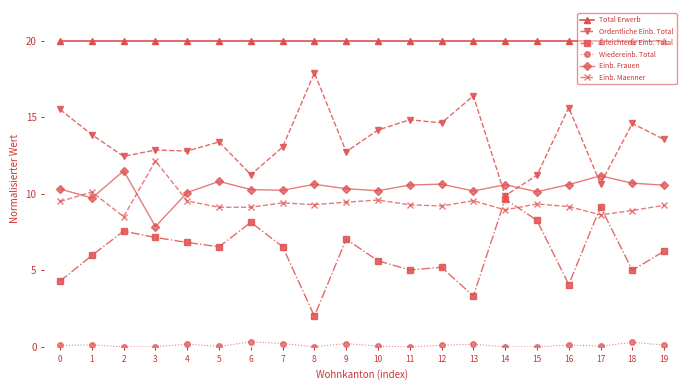

What is the highest value of the Ordentliche Einb. Total series?

17.9